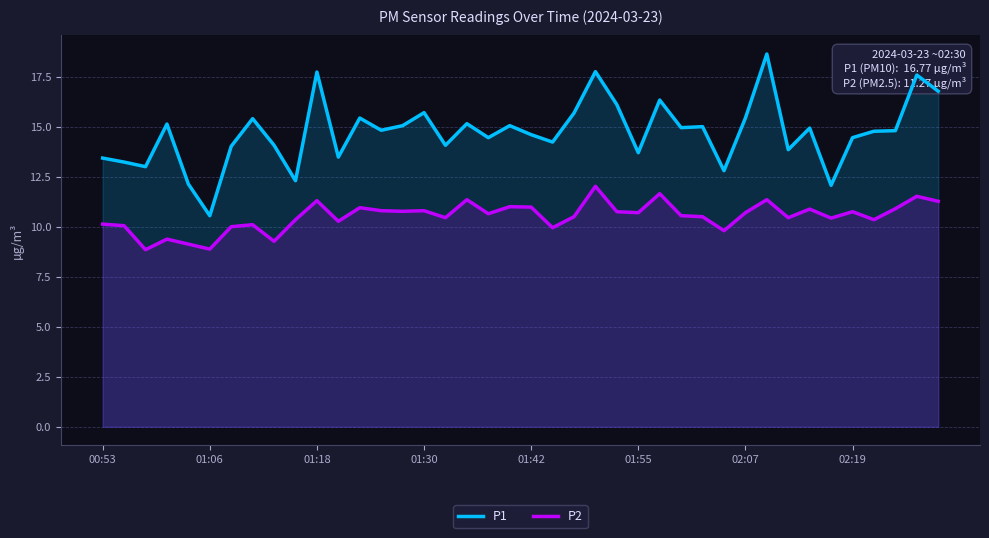

At which label does P1 reach its minimum?

01:06